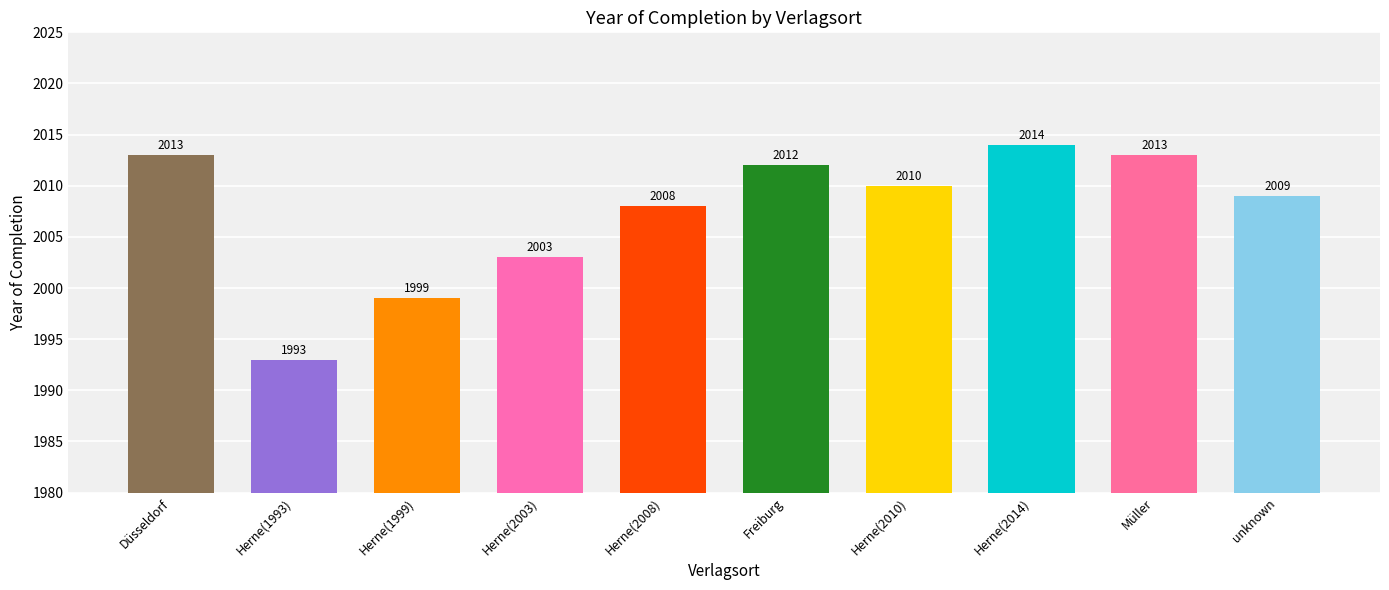

What is the difference between the maximum and minimum values?

21